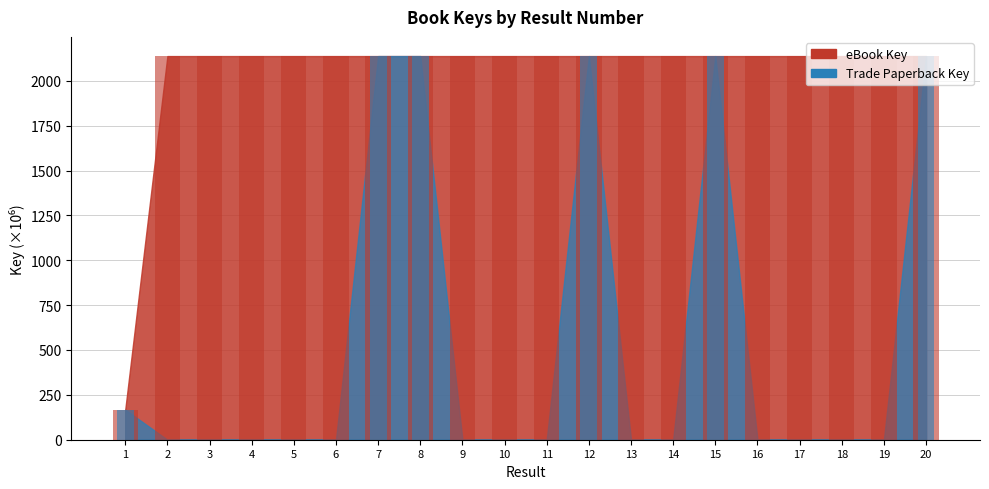

How many groups of bars are there?

20